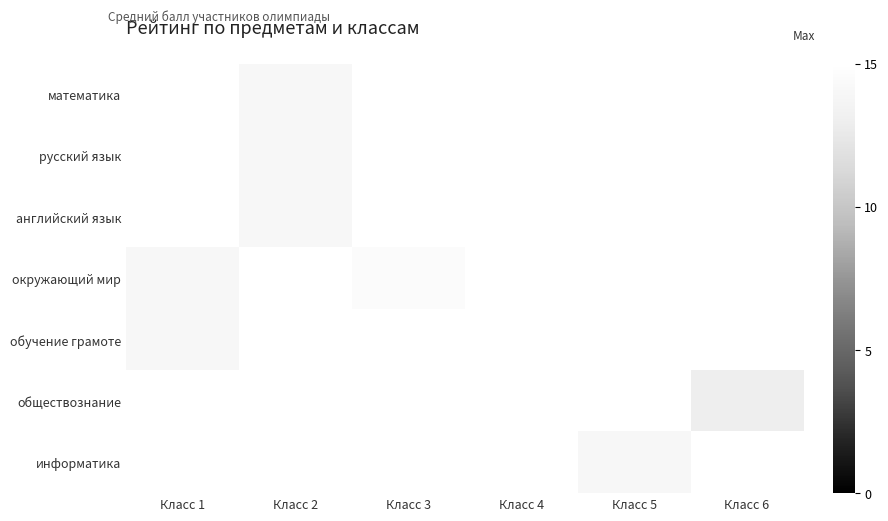

How many values in окружающий мир are above zero?

2